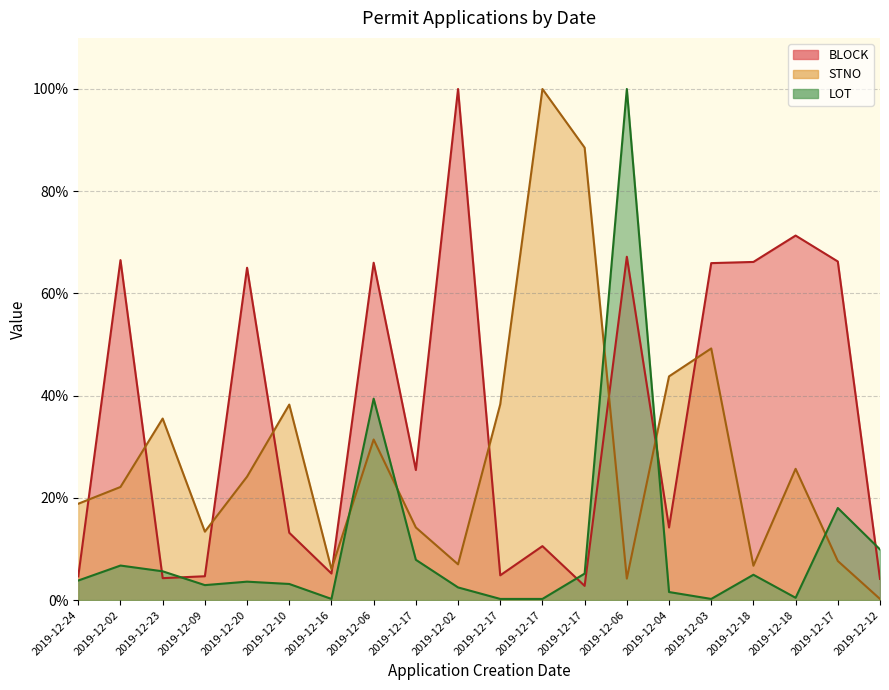

What value does the STNO series have at 2019-12-06?

31.4